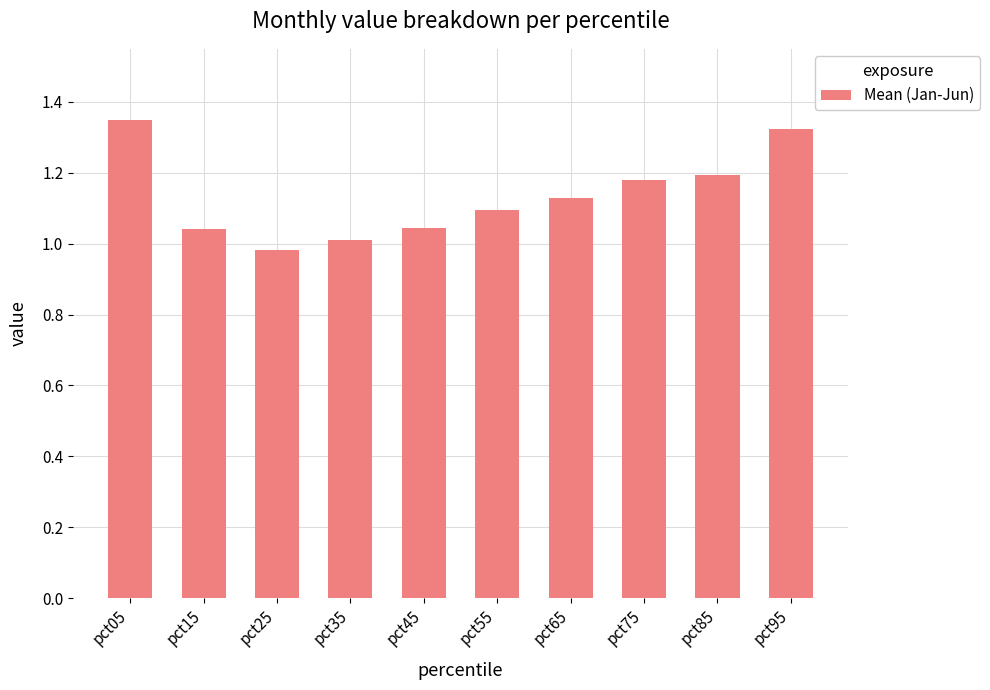

What is the change in value from pct45 to pct85?

+0.1